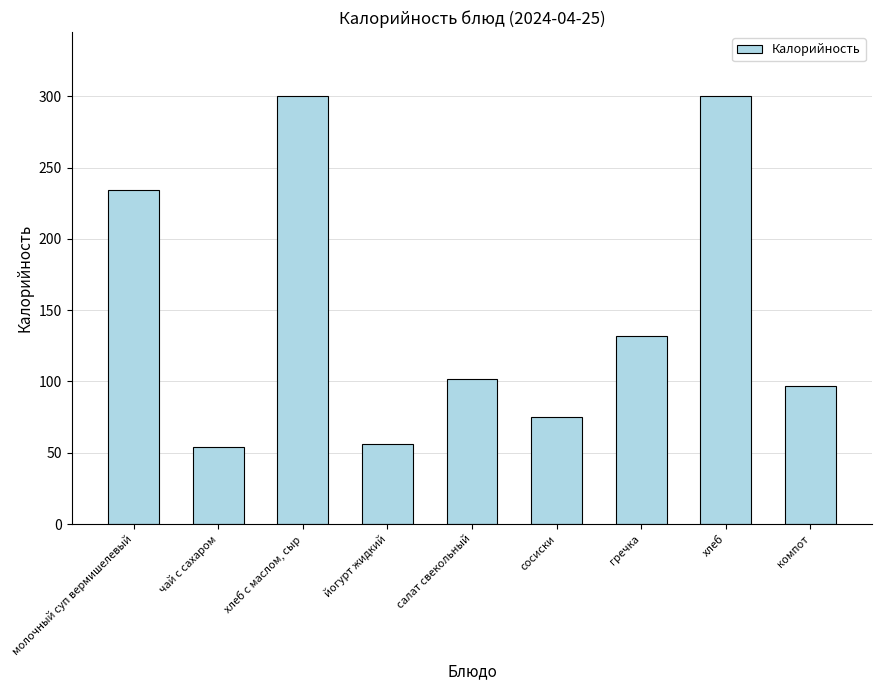

What is the smallest value displayed?

53.9